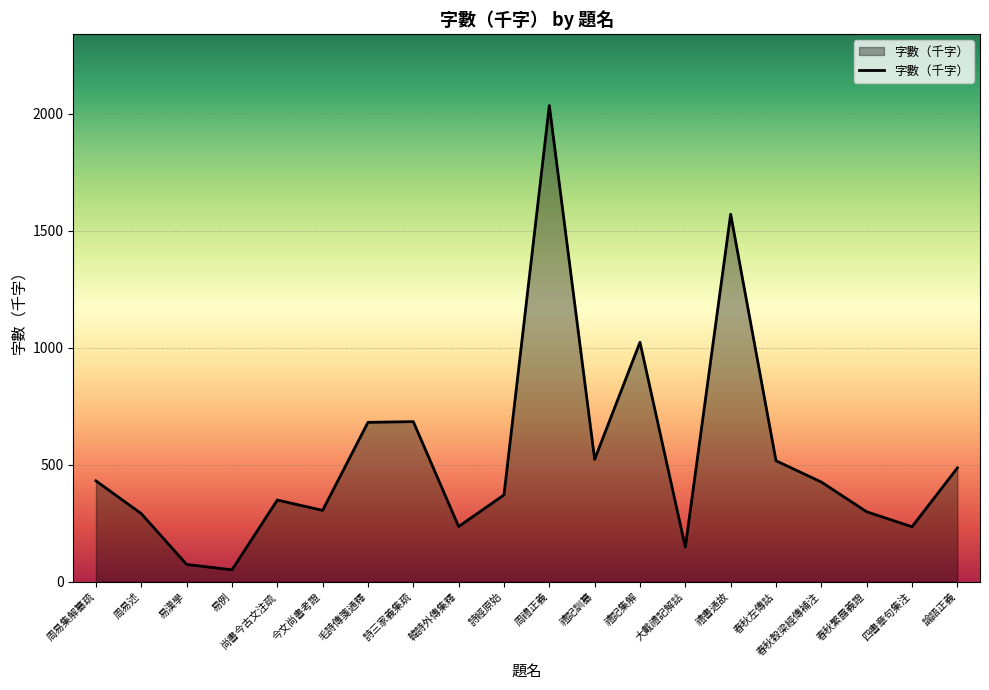

How many lines are shown in the chart?

1